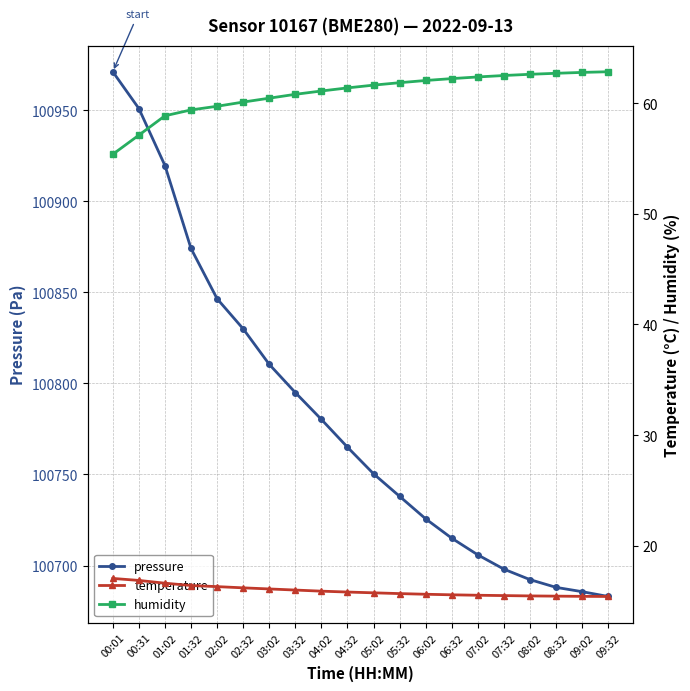

Rank the categories by pressure value from lowest to highest.

09:32, 09:02, 08:32, 08:02, 07:32, 07:02, 06:32, 06:02, 05:32, 05:02, 04:32, 04:02, 03:32, 03:02, 02:32, 02:02, 01:32, 01:02, 00:31, 00:01